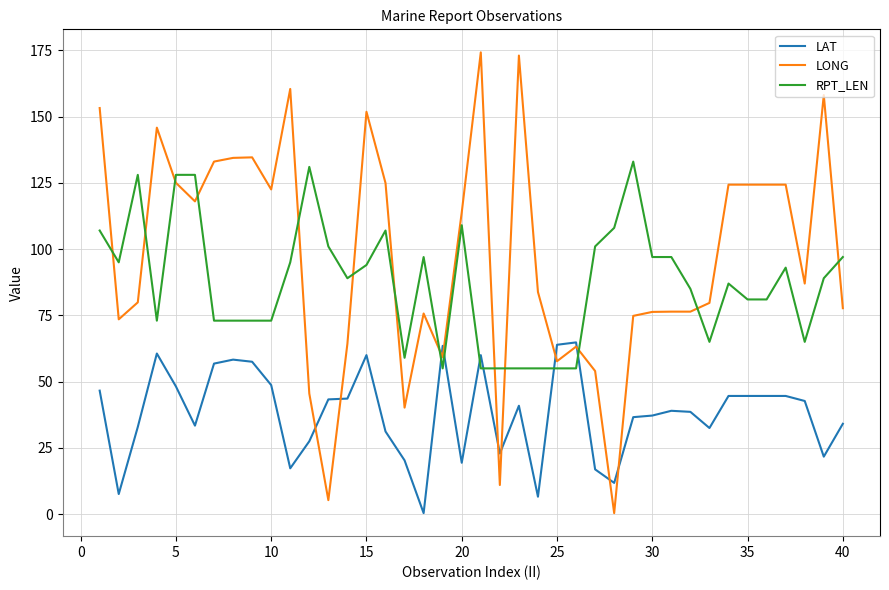

Which series has the largest total across all categories?

LONG